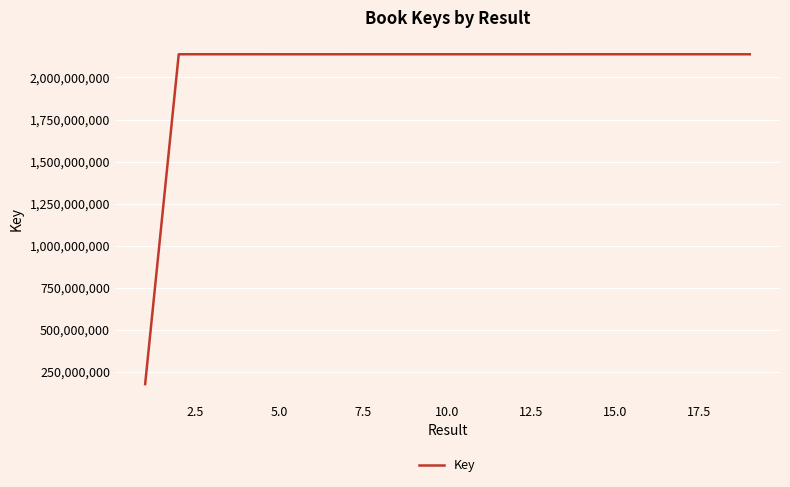

What is the average value?

2034529173